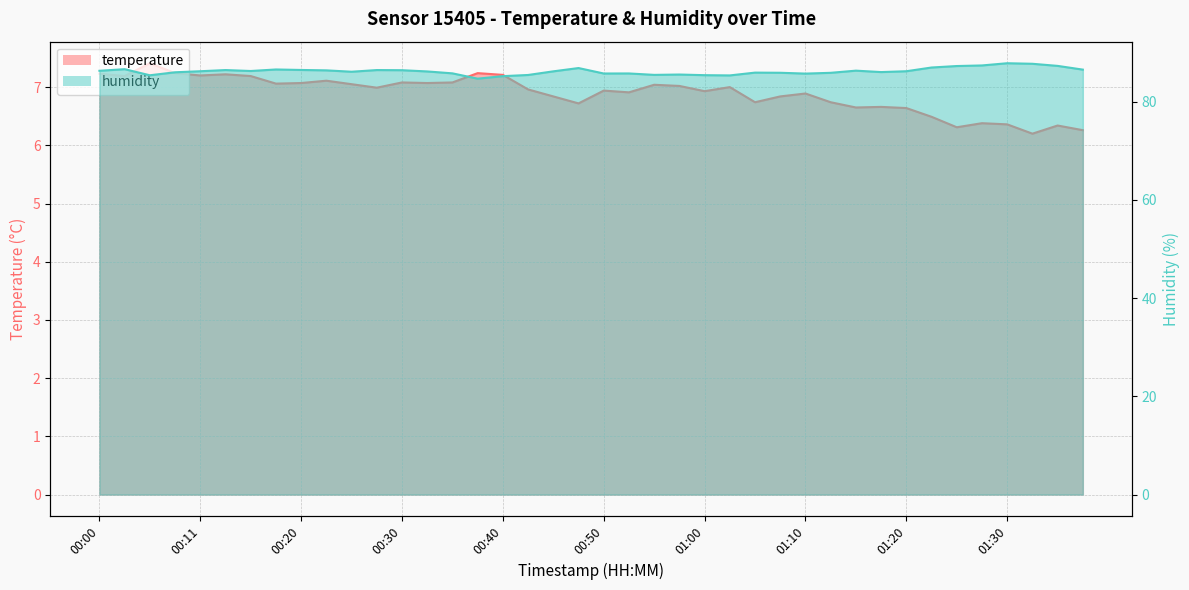

Which series changed the most between 00:33 and 01:22?

humidity